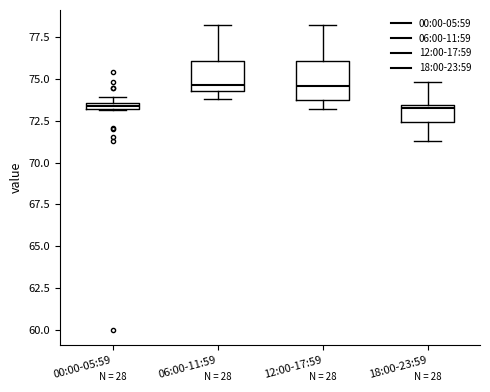

Where is the upper edge of the box for 12:00-17:59 on the y-axis? The values are not printed on the chart, so give them approximately, as read against the axis.

76.0